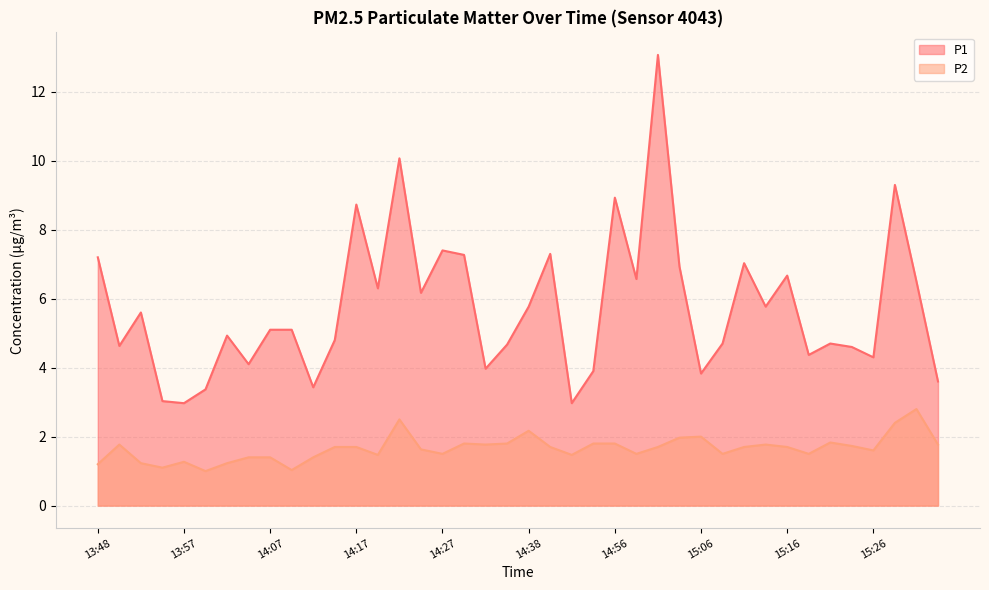

Which series has the largest total across all categories?

P1